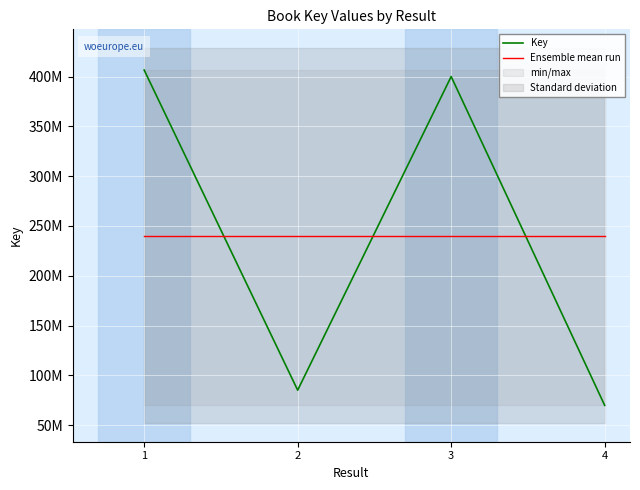

What is the smallest value displayed?

69832994.0